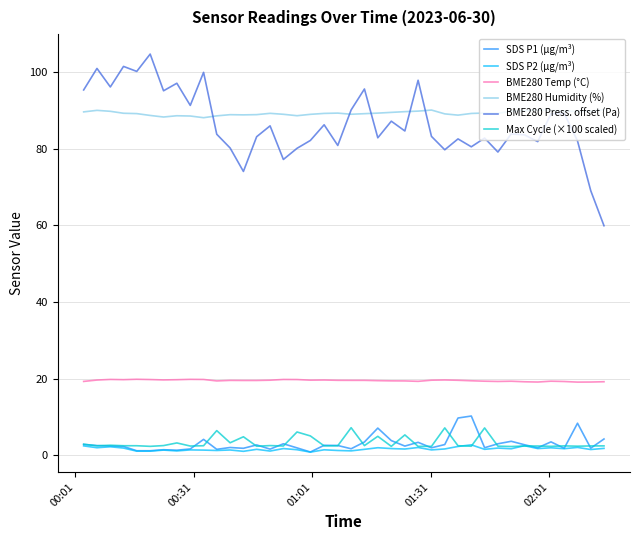

Which series has the widest spread of values?

BME280 Press. offset (Pa)